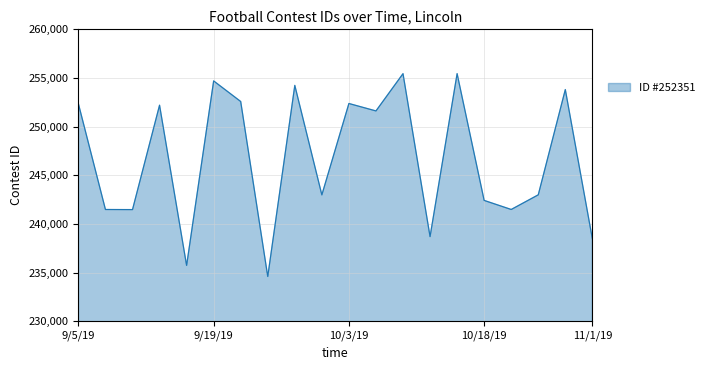

What is the difference between the maximum and minimum values?

20850